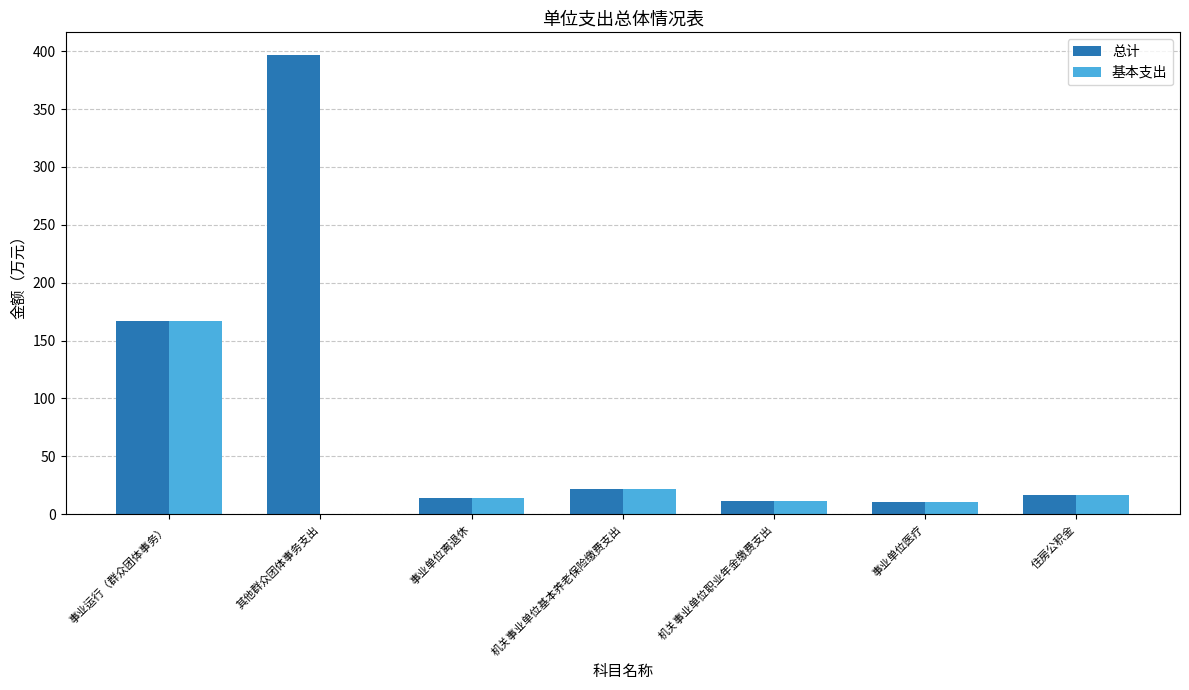

What is the sum of the 总计 values at 事业运行（群众团体事务） and 事业单位医疗?

177.4